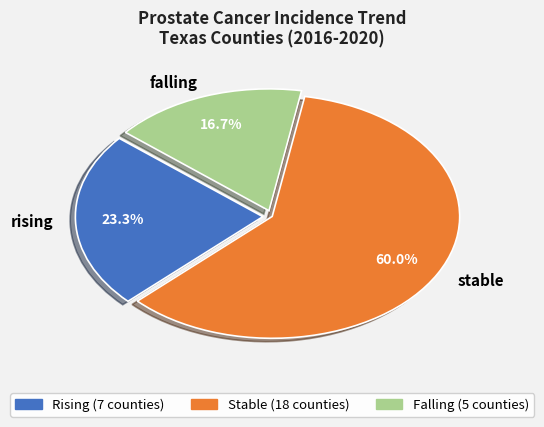

How many segments does this pie chart have?

3